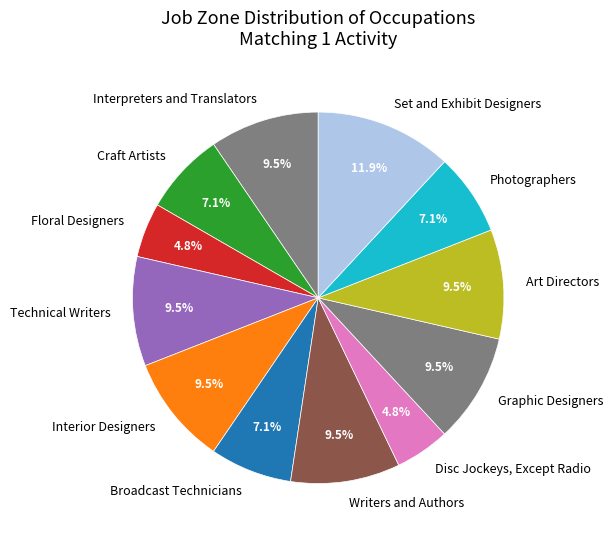

What is the ratio of the value at Technical Writers to the value at Art Directors?

1.0